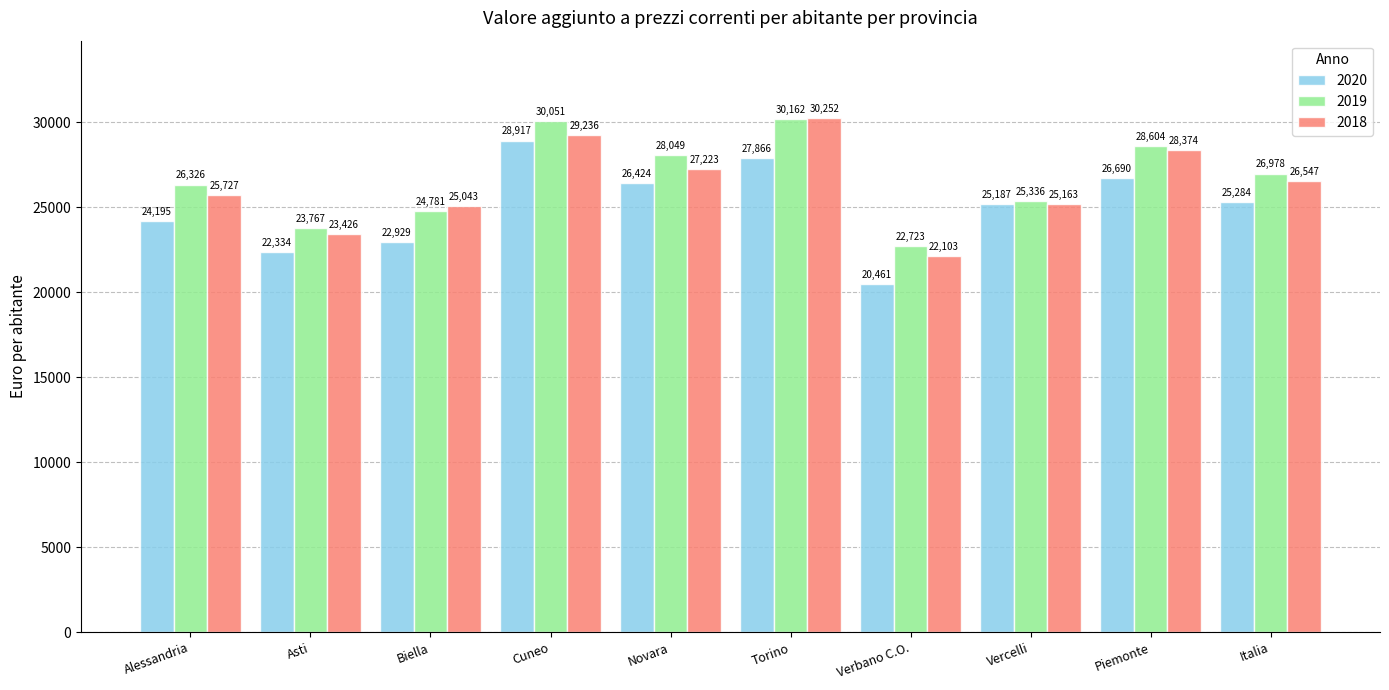

What is the label of the 5th bar from the right?

Torino